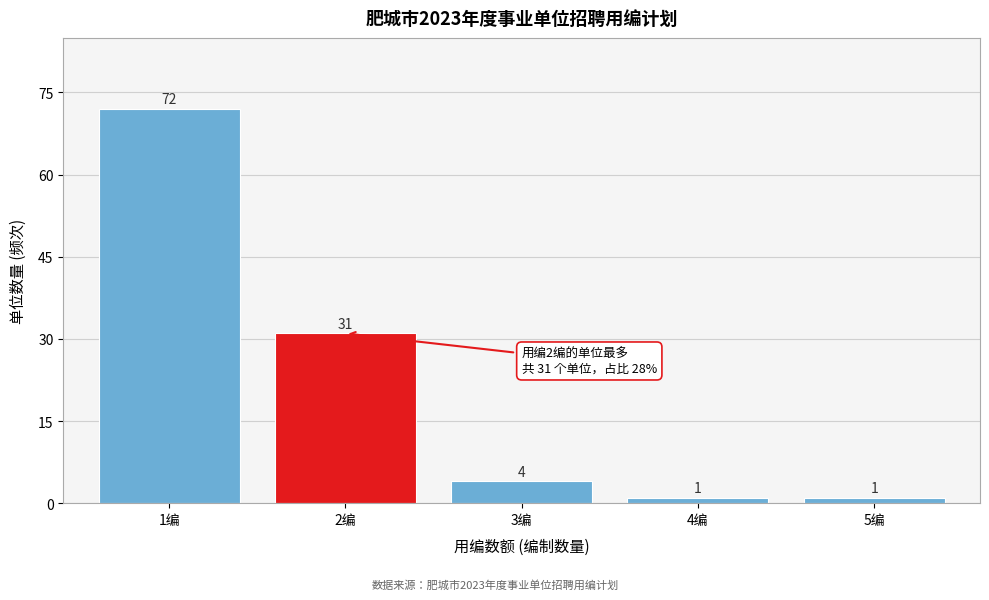

Over which range of the x-axis is the bar tallest?

0.5 to 1.5